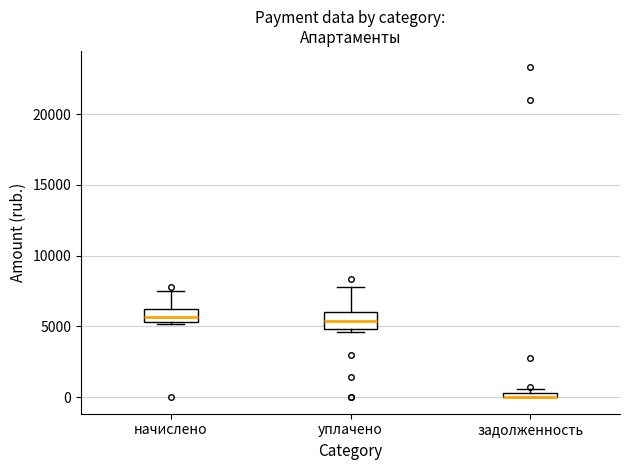

Where is the upper edge of the box for начислено on the y-axis? The values are not printed on the chart, so give them approximately, as read against the axis.

6000